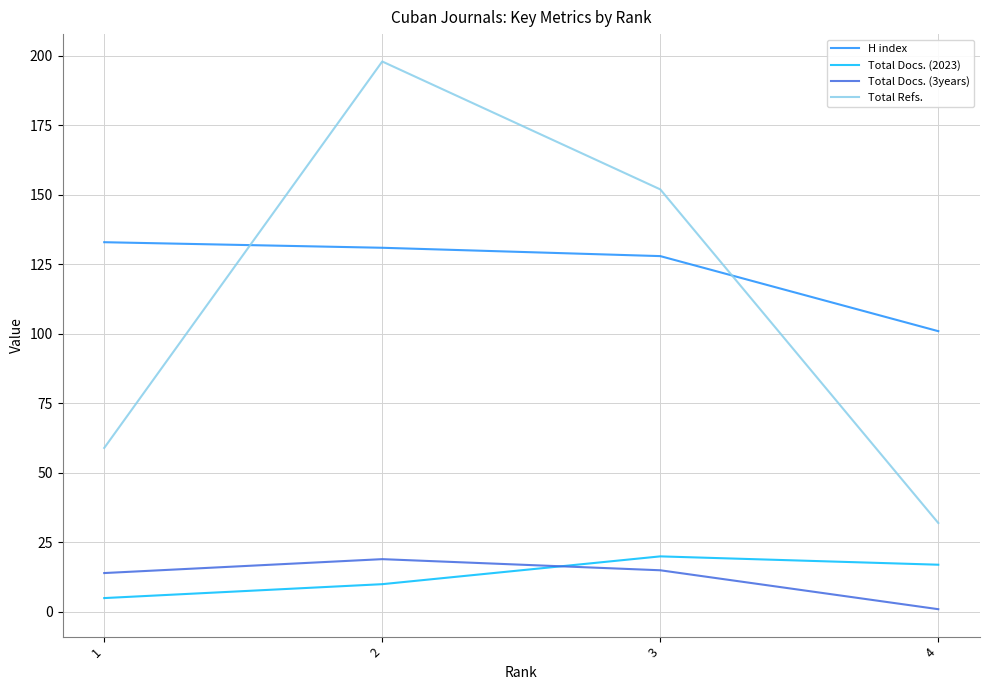

What is the highest value of the Total Docs. (2023) series?

20